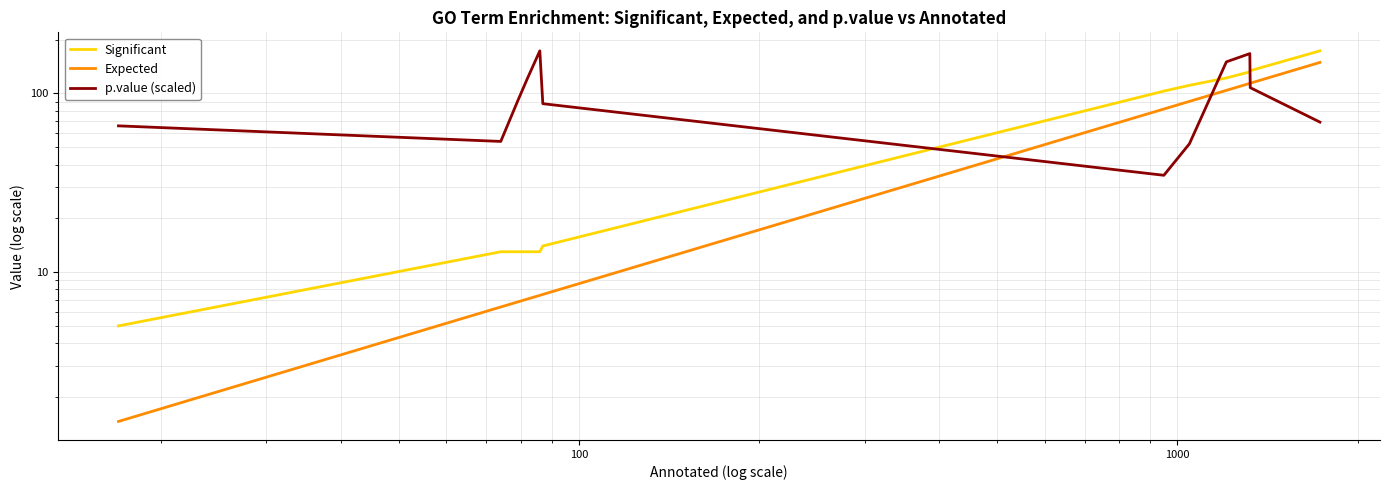

Does the chart display data point markers on the line(s)?

No